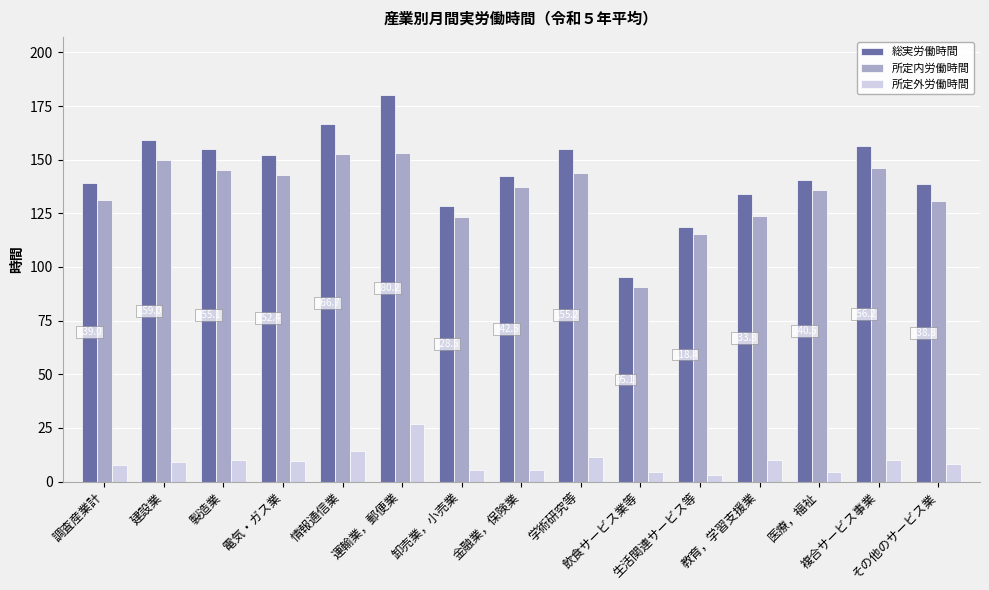

Rank the series by their maximum value, from highest to lowest.

総実労働時間, 所定内労働時間, 所定外労働時間